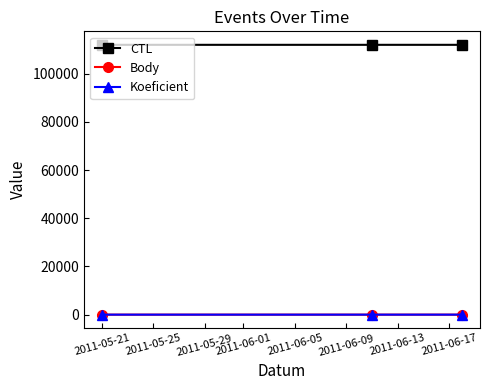

What is the maximum value for CTL?

112005